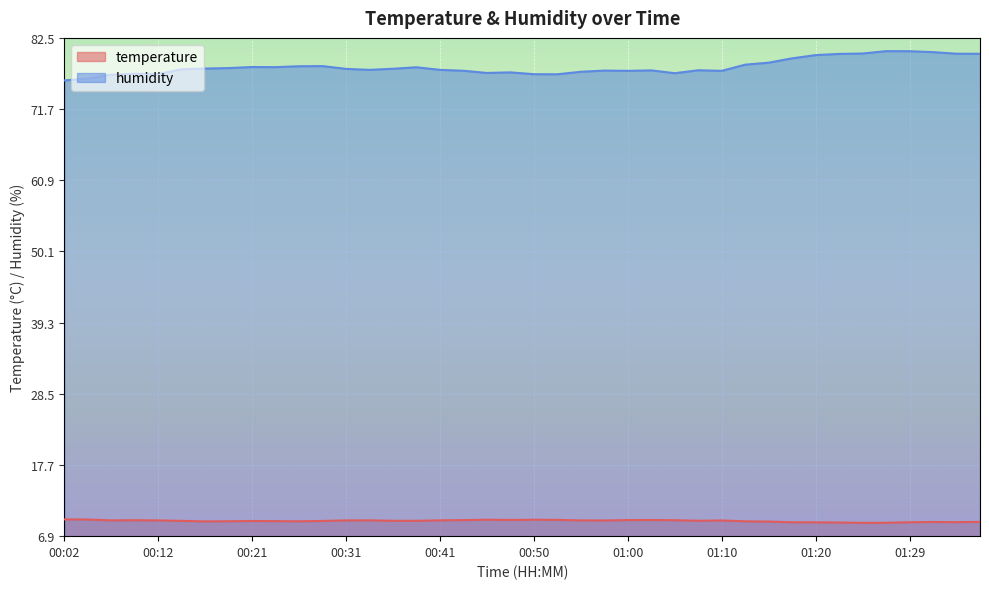

What is the difference between the highest and lowest values at 00:48?

67.9